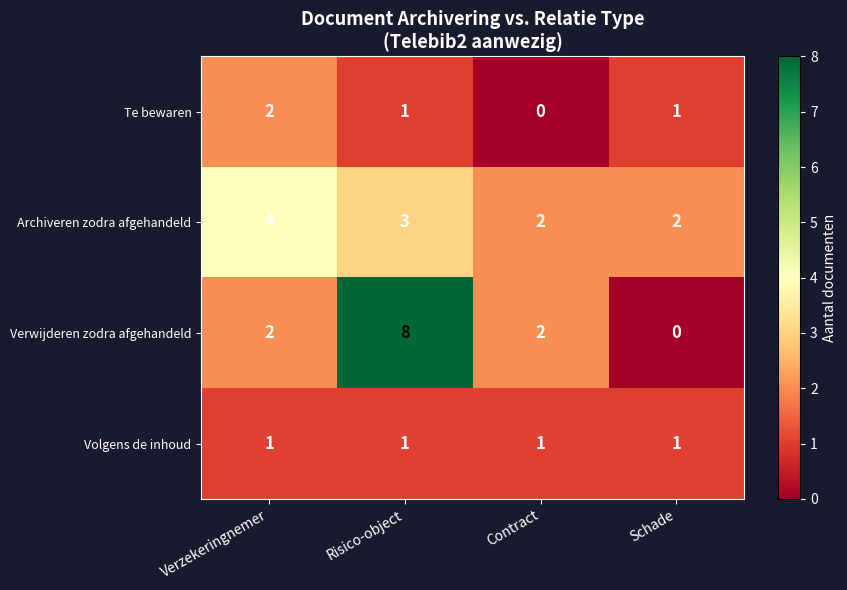

Reading left to right, transcribe all the data shown in this chart.

Te bewaren: Verzekeringnemer=2	Risico-object=1	Contract=0	Schade=1
Archiveren zodra afgehandeld: Verzekeringnemer=4	Risico-object=3	Contract=2	Schade=2
Verwijderen zodra afgehandeld: Verzekeringnemer=2	Risico-object=8	Contract=2	Schade=0
Volgens de inhoud: Verzekeringnemer=1	Risico-object=1	Contract=1	Schade=1